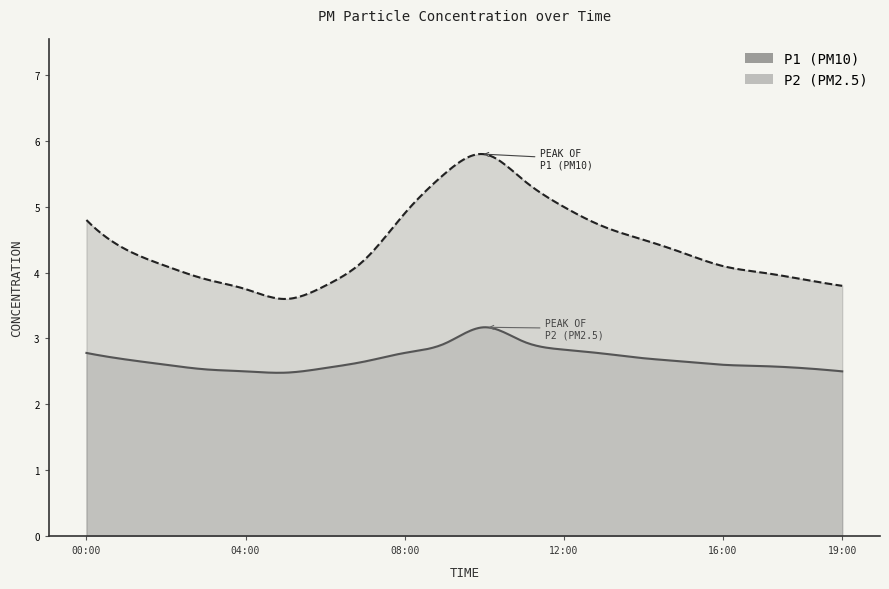

What is the minimum value shown in the chart?

2.5